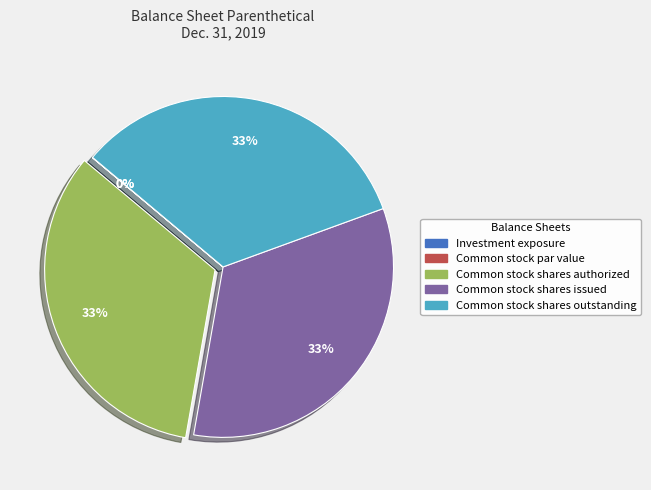

To the nearest percent, what portion does Common stock shares outstanding represent?

33%